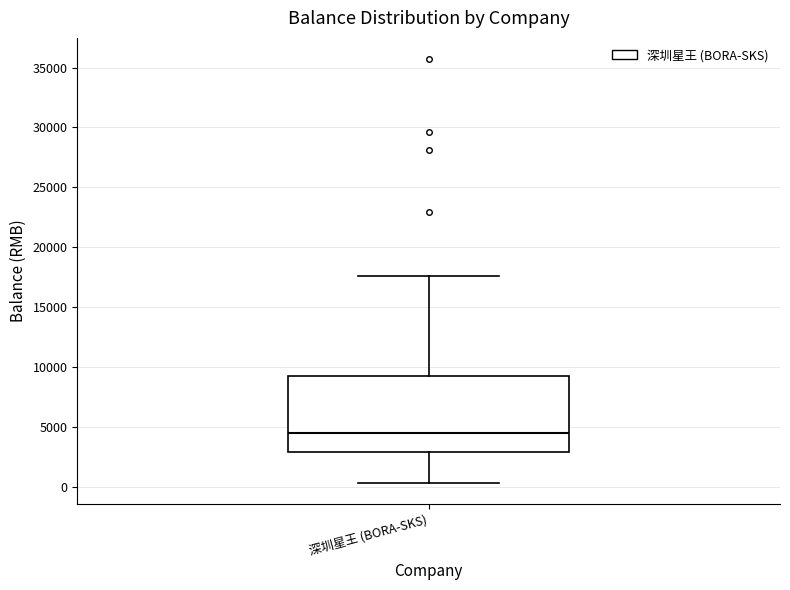

Read this box plot against the y-axis: the position of the median line, the range covered by the box, and the ends of both whiskers. The values are not printed on the chart, so give them approximately, as read against the axis.

median 4500, box 3000 to 9500, whiskers 500 to 17500